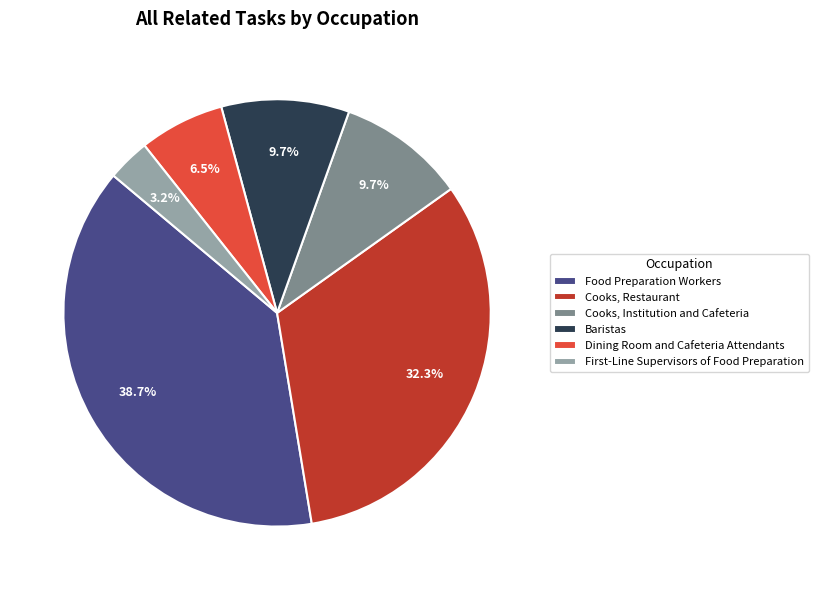

To the nearest percent, what percentage of the pie is Food Preparation Workers?

39%